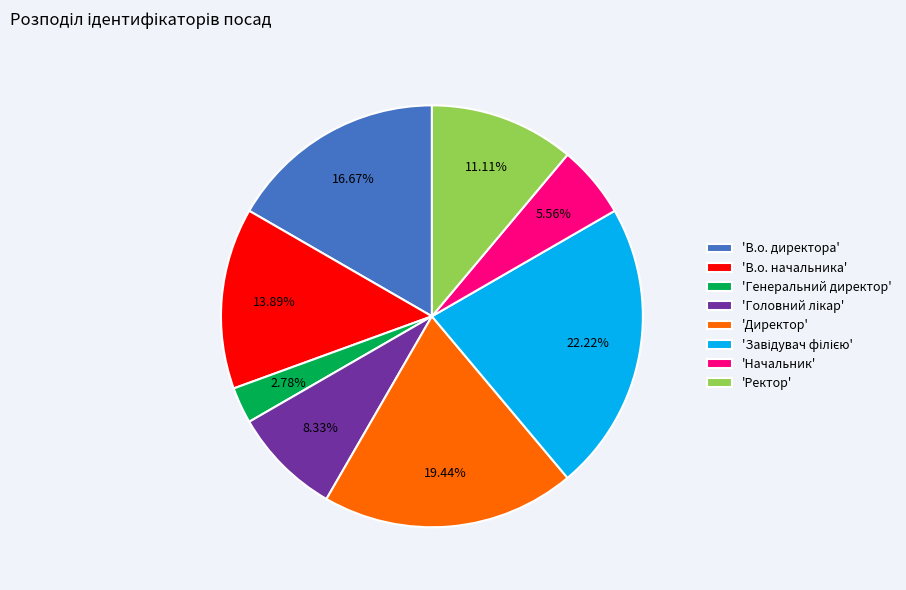

Between 'Директор' and 'В.о. директора', which is larger?

'Директор'